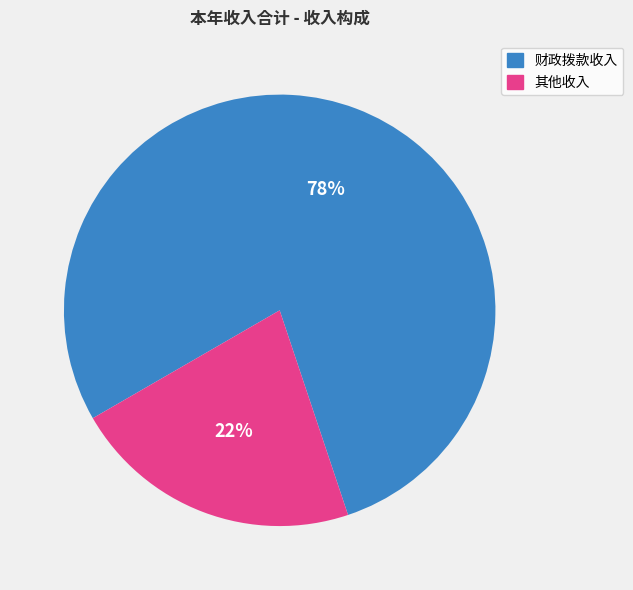

How many slices are in this pie chart?

2